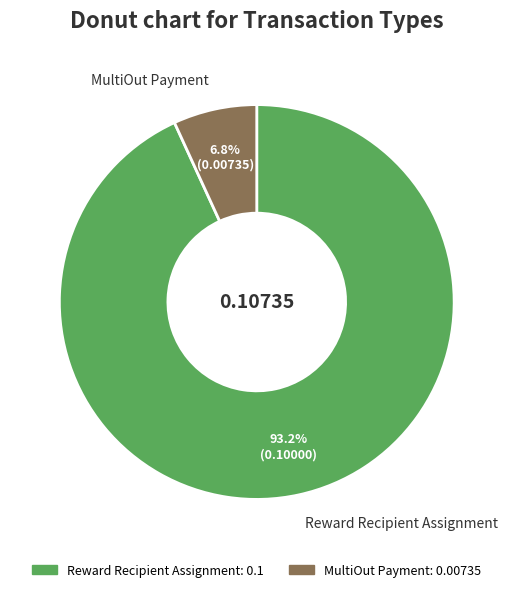

Between MultiOut Payment and Reward Recipient Assignment, which is larger?

Reward Recipient Assignment